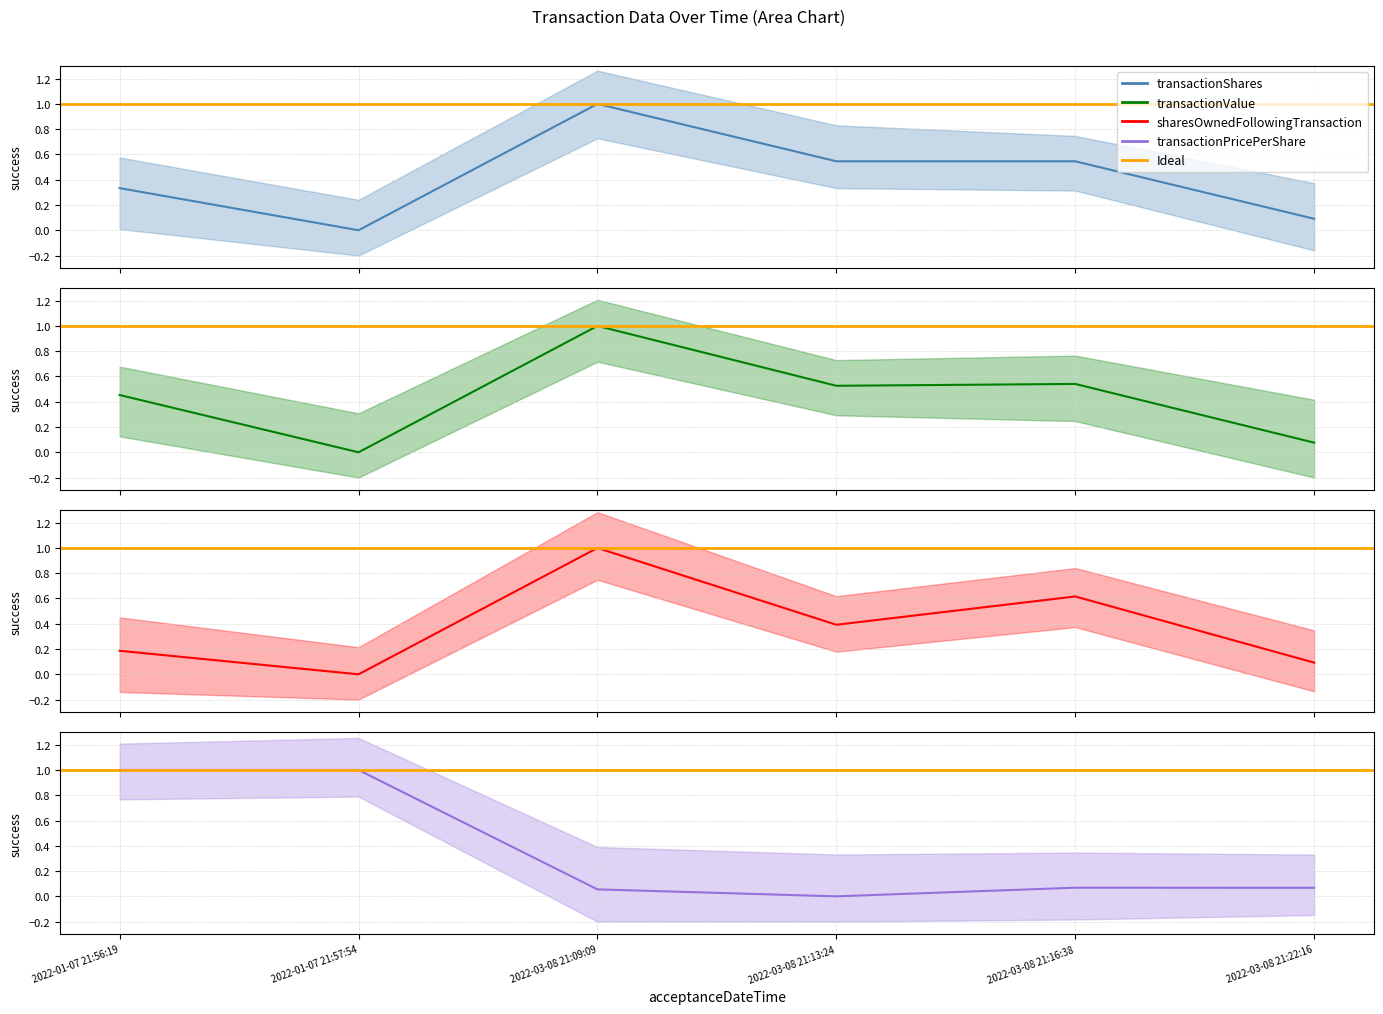

At how many categories does at least one series exceed 0?

6